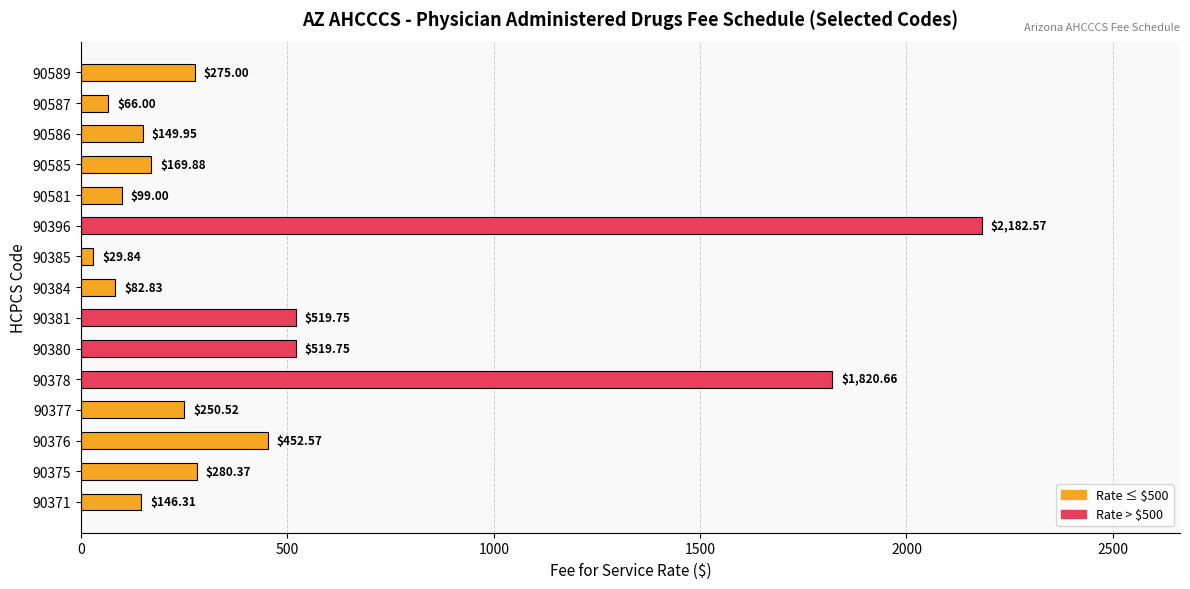

Which has a higher value, 90381 or 90371?

90381